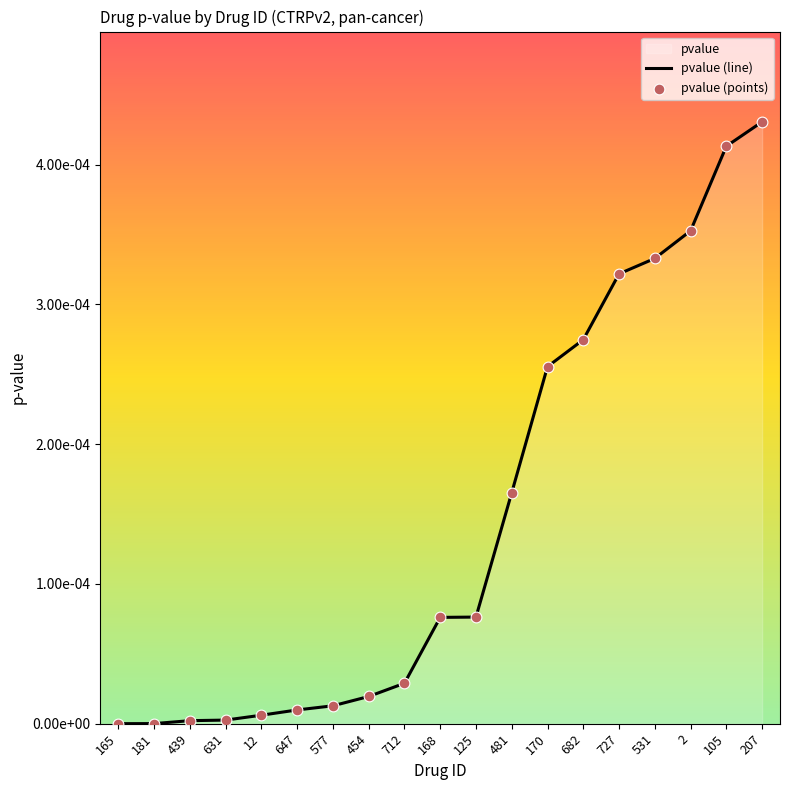

At which category is the sum across all series the highest?

207